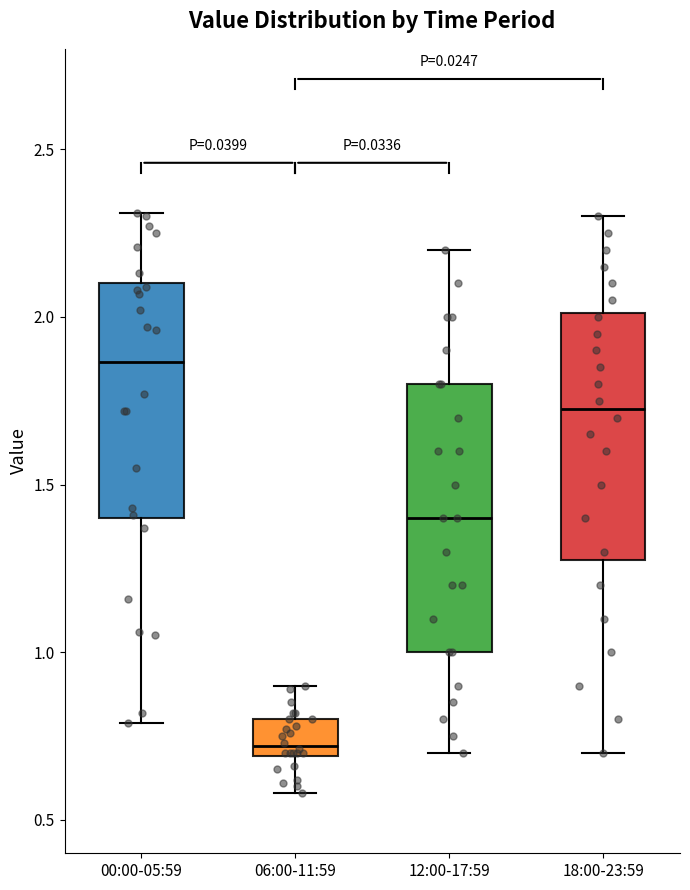

Reading left to right, read every box against the y-axis: the position of its median line, the range the box covers, and the ends of its whiskers. The values are not printed on the chart, so give them approximately, as read against the axis.

00:00-05:59: median 1.85, box 1.40 to 2.10, whiskers 0.80 to 2.30
06:00-11:59: median 0.70 (just above the box's lower edge), box 0.70 to 0.80, whiskers 0.60 to 0.90
12:00-17:59: median 1.40, box 1.00 to 1.80, whiskers 0.70 to 2.20
18:00-23:59: median 1.75, box 1.30 to 2.00, whiskers 0.70 to 2.30